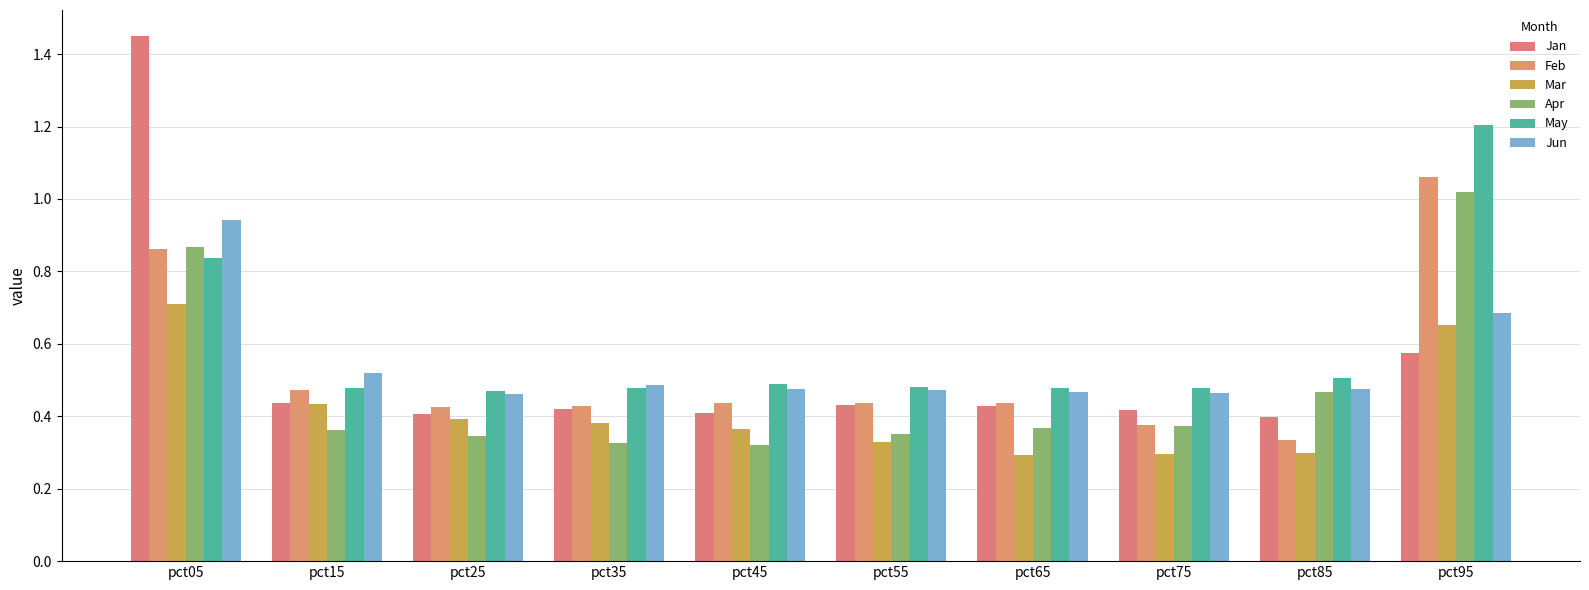

Reading left to right, transcribe all the data shown in this chart.

Jan: 1.4	0.4	0.4	0.4	0.4	0.4	0.4	0.4	0.4	0.6
Feb: 0.9	0.5	0.4	0.4	0.4	0.4	0.4	0.4	0.3	1.1
Mar: 0.7	0.4	0.4	0.4	0.4	0.3	0.3	0.3	0.3	0.7
Apr: 0.9	0.4	0.3	0.3	0.3	0.4	0.4	0.4	0.5	1.0
May: 0.8	0.5	0.5	0.5	0.5	0.5	0.5	0.5	0.5	1.2
Jun: 0.9	0.5	0.5	0.5	0.5	0.5	0.5	0.5	0.5	0.7